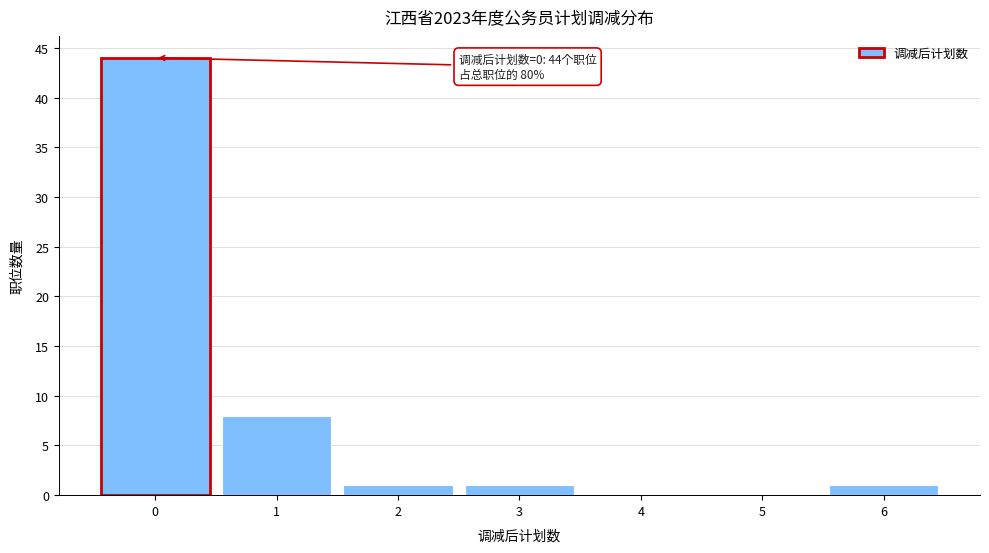

Over which range of the x-axis is the bar tallest?

-0.5 to 0.5